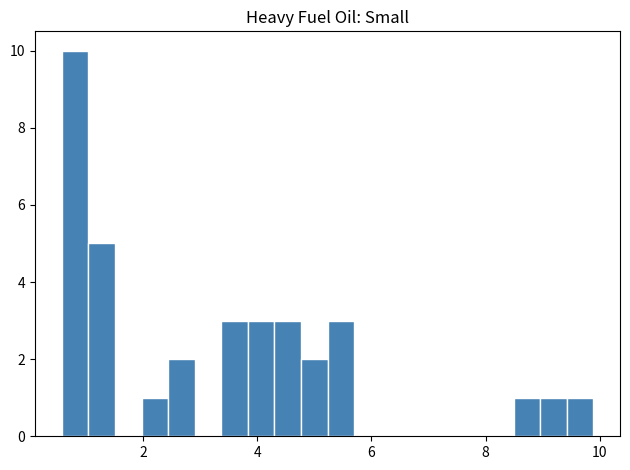

Read against the x-axis, roughly where is the centre of the tallest bar?

0.8